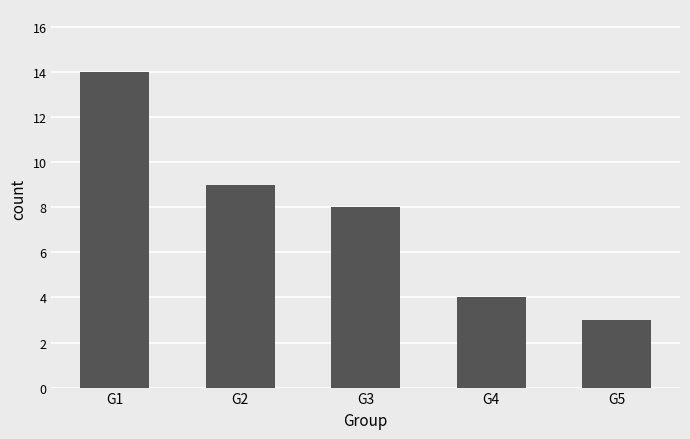

What is the greatest value displayed?

14